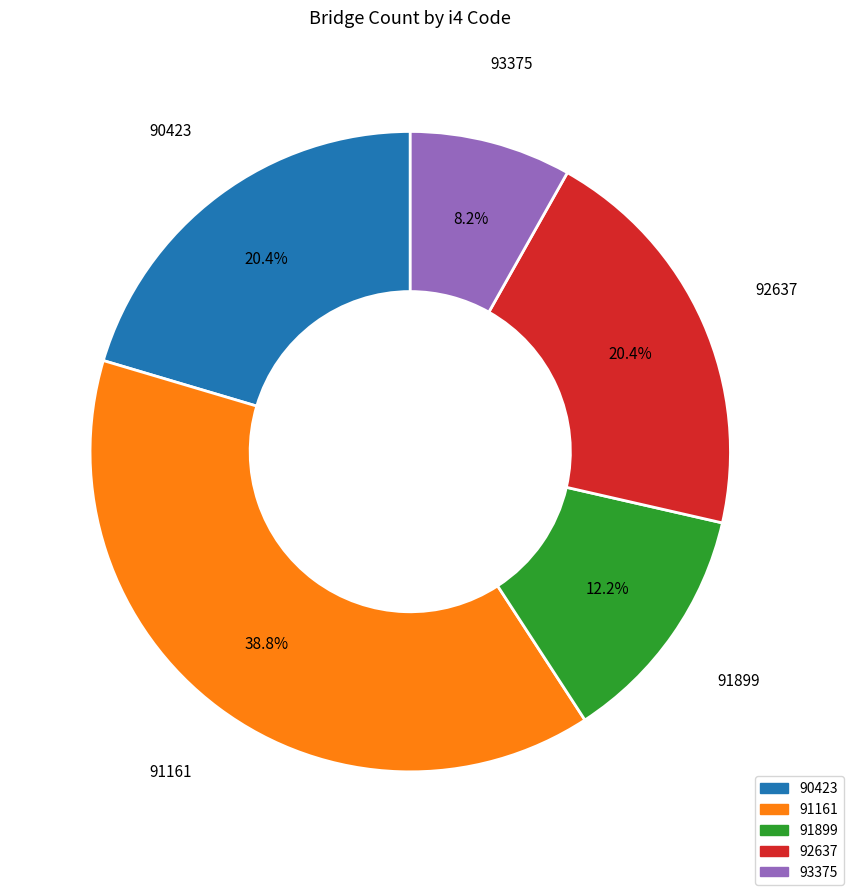

Is it true that 92637 is 11% of the pie?

False